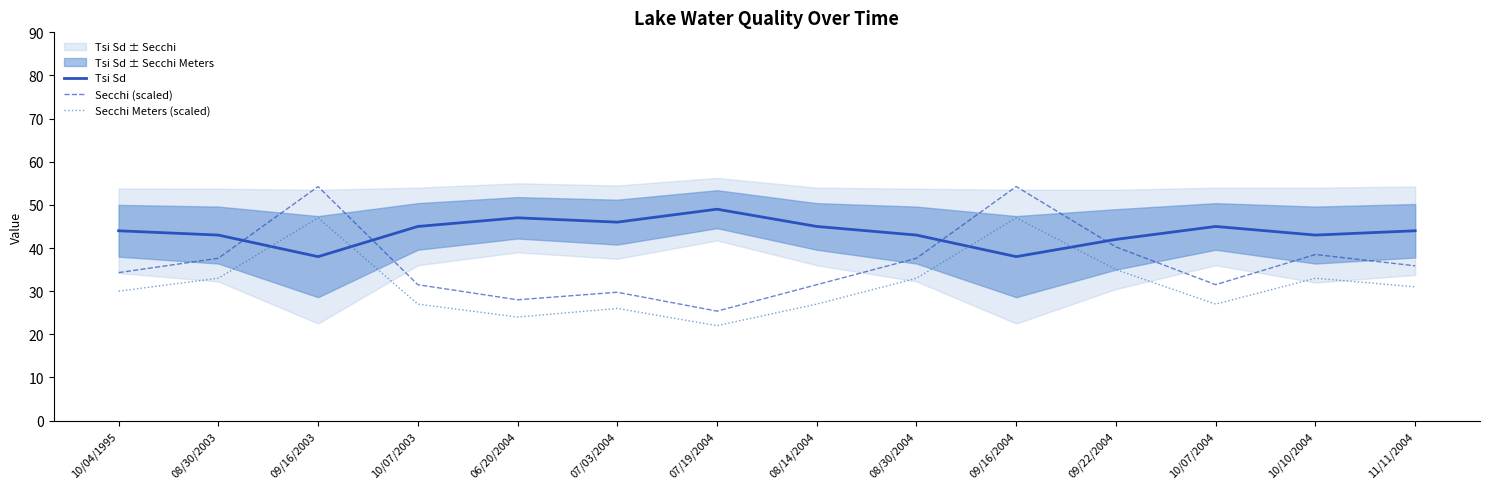

Which category has the lowest value in the Secchi Meters (scaled) series?

07/19/2004